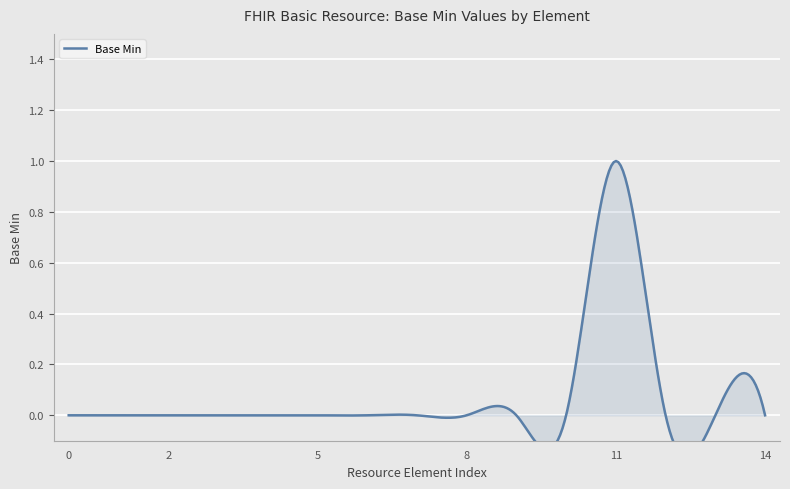

How many data points does each series have?

15